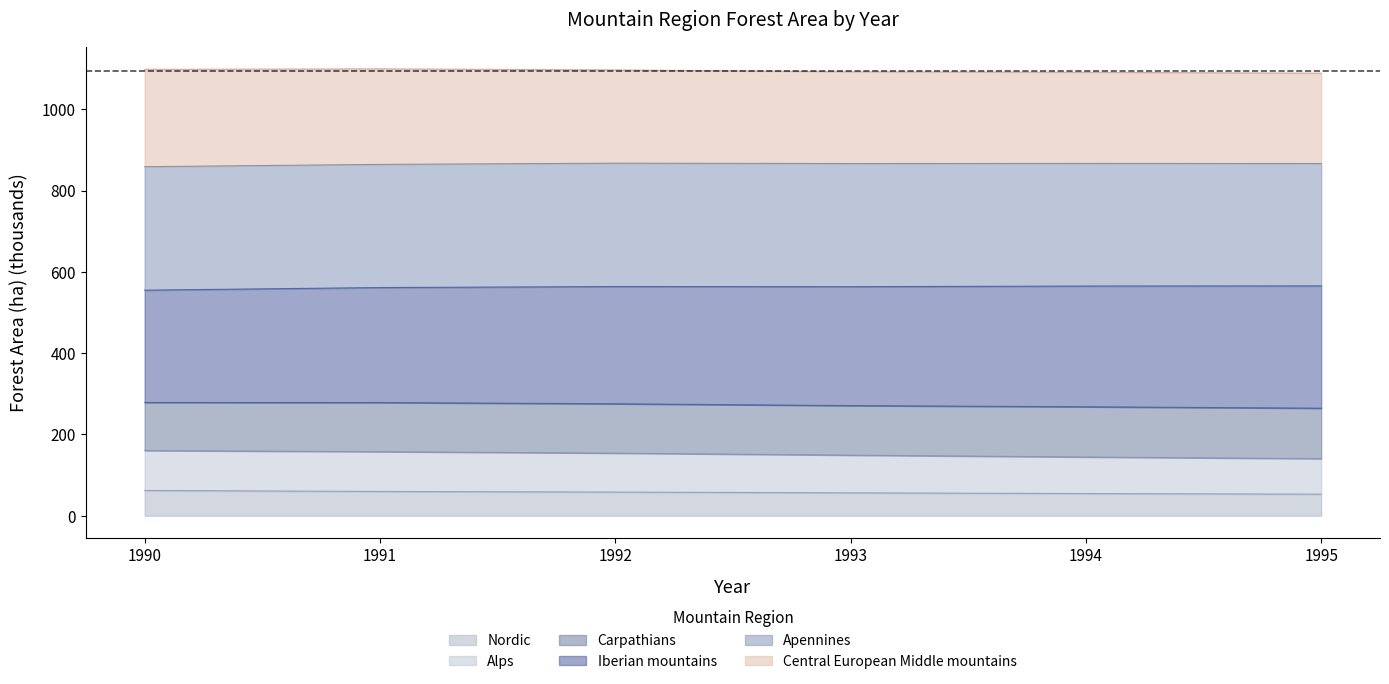

At how many categories does at least one series exceed 181?

6